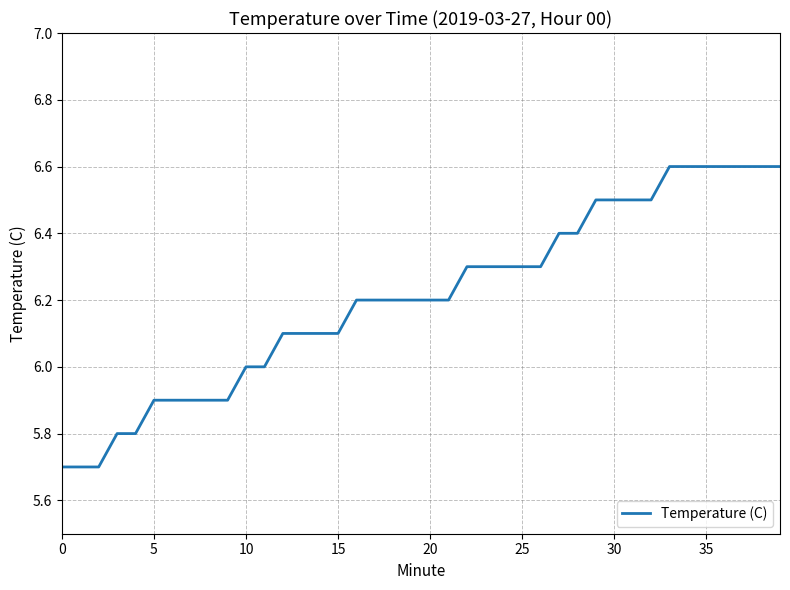

What is the difference between the maximum and minimum values?

0.9